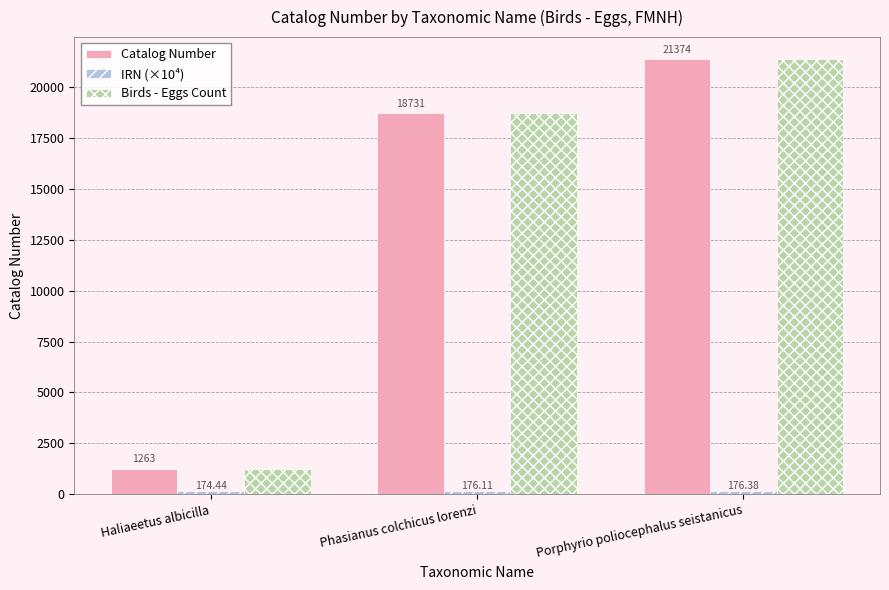

What is the label of the 2nd bar from the left?

Phasianus colchicus lorenzi